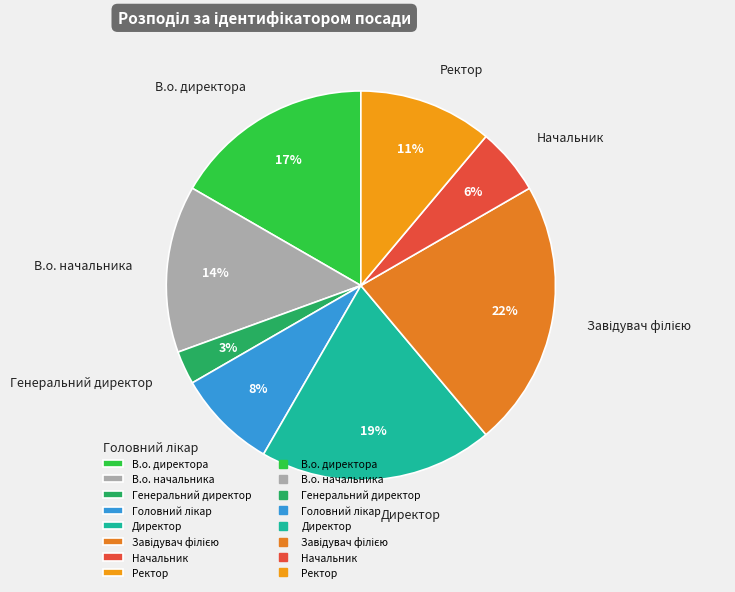

Between В.о. директора and Директор, which is larger?

Директор